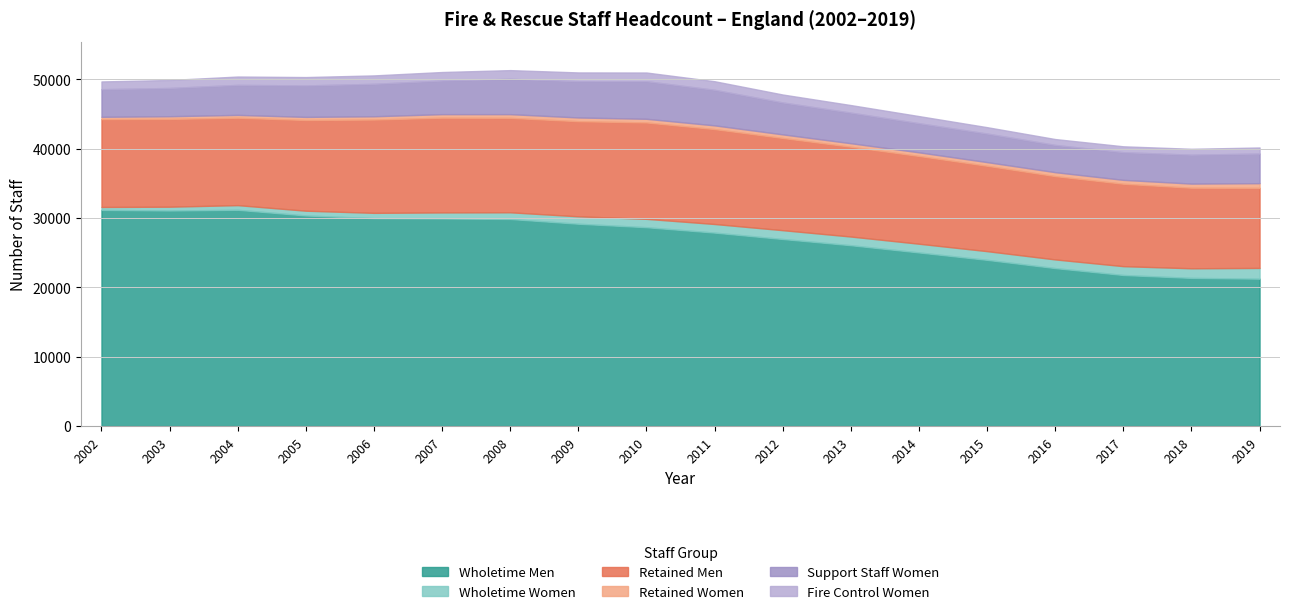

True or false: Wholetime Men and Retained Women intersect in this chart.

False